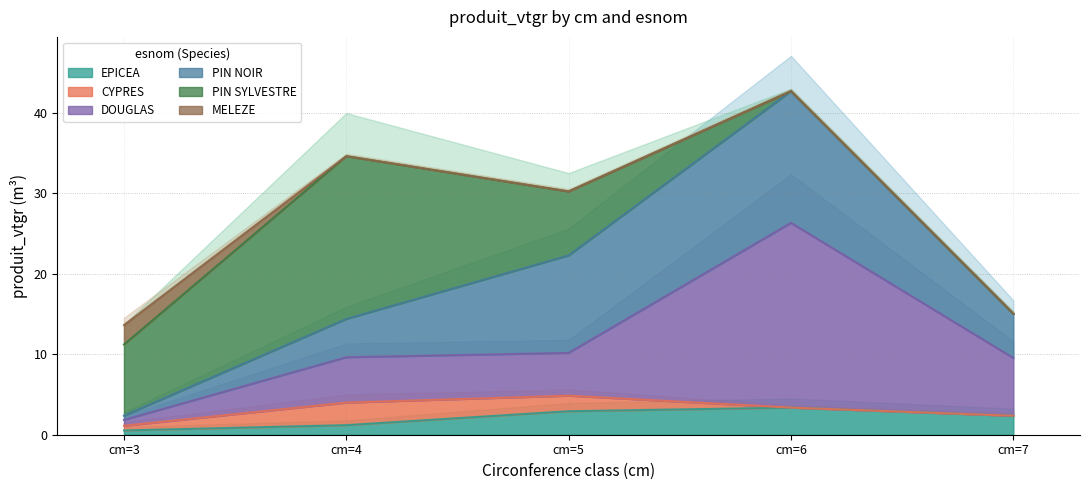

Is the value of EPICEA at cm=5 greater than the value of DOUGLAS at cm=3?

Yes